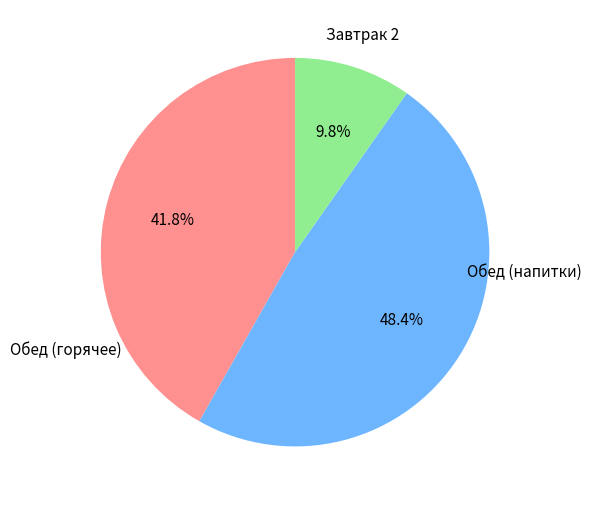

Is there any slice that represents more than half of the pie?

No